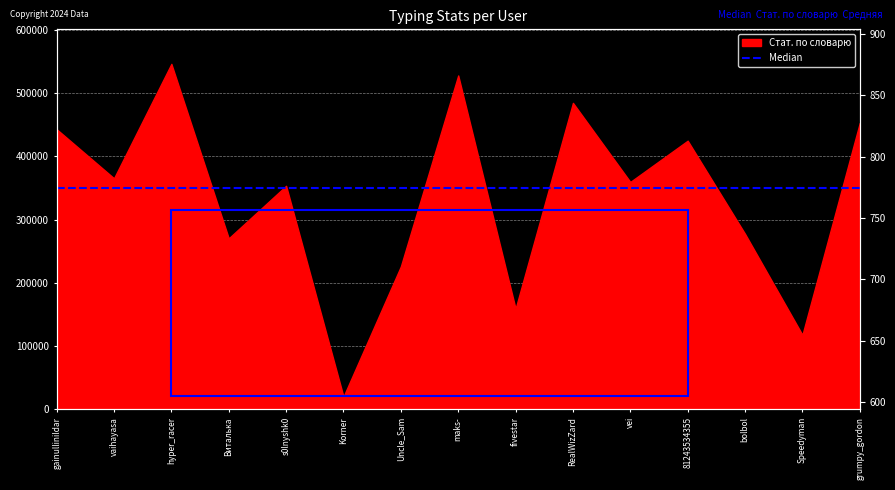

List the labels in order of Median value, smallest first.

gainullinildar, vaihayasa, hyper_racer, Виталька, s0lnyshk0, Korner, Uncle_Sam, maks-, fivestar, RealWizZard, vei, 81243534355, bolbol, Speedyman, grumpy_gordon